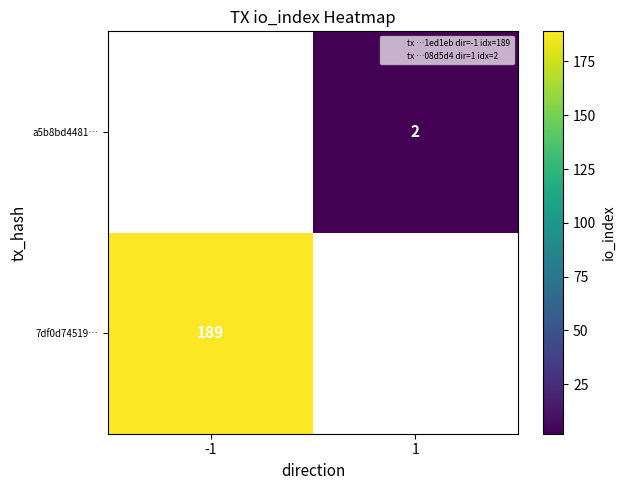

Is it true that a5b8bd4481… equals 2 at 1?

True